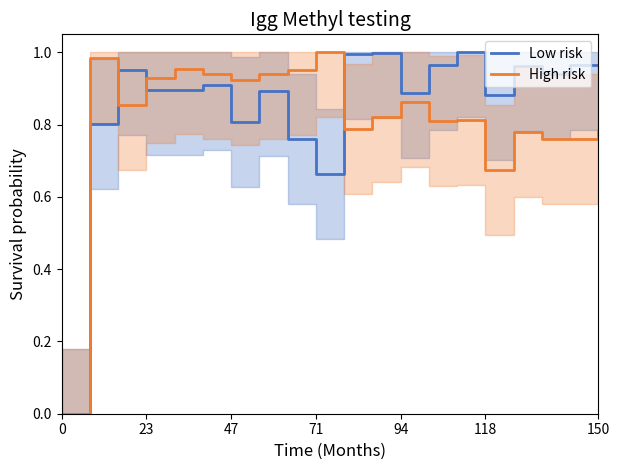

The value of Low risk at 71 is 1.1. True or false?

False